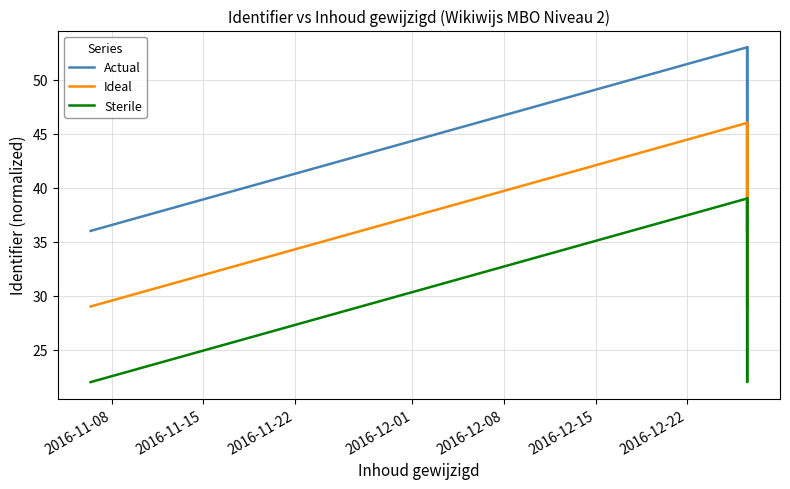

What is the difference between the second highest and minimum values in the Sterile series?

17.0